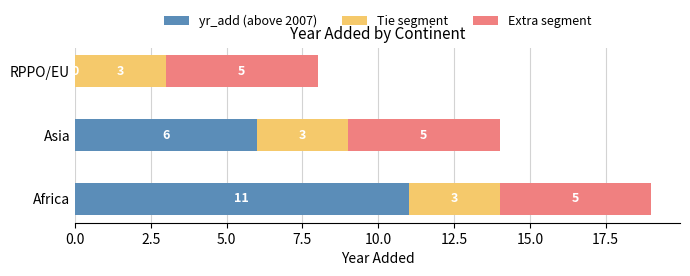

Read the yr_add (above 2007) value at Asia, to the nearest 10.

10